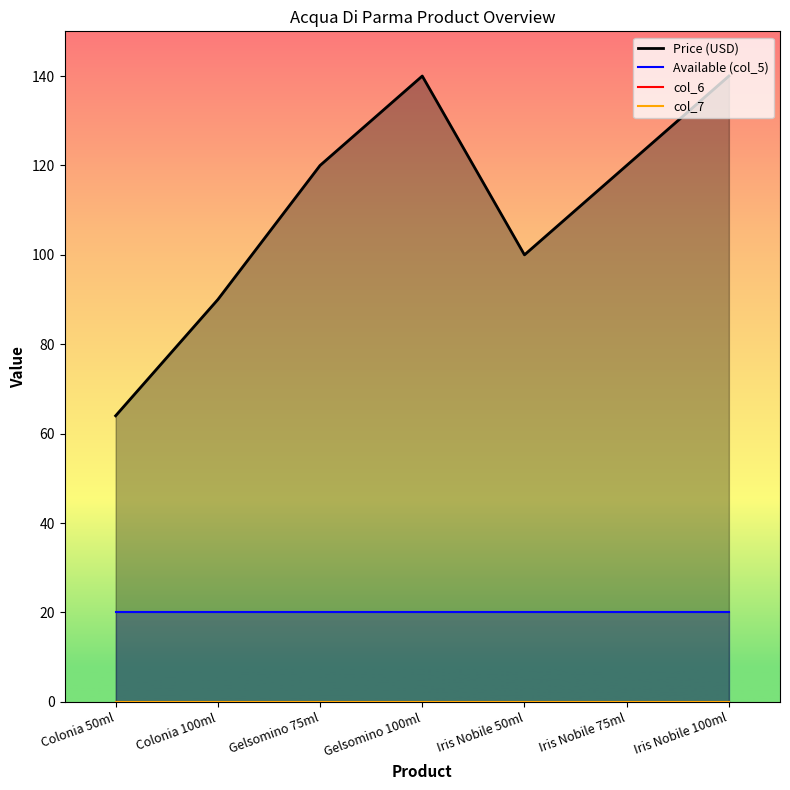

What is the total value across all series at Colonia 100ml?

110